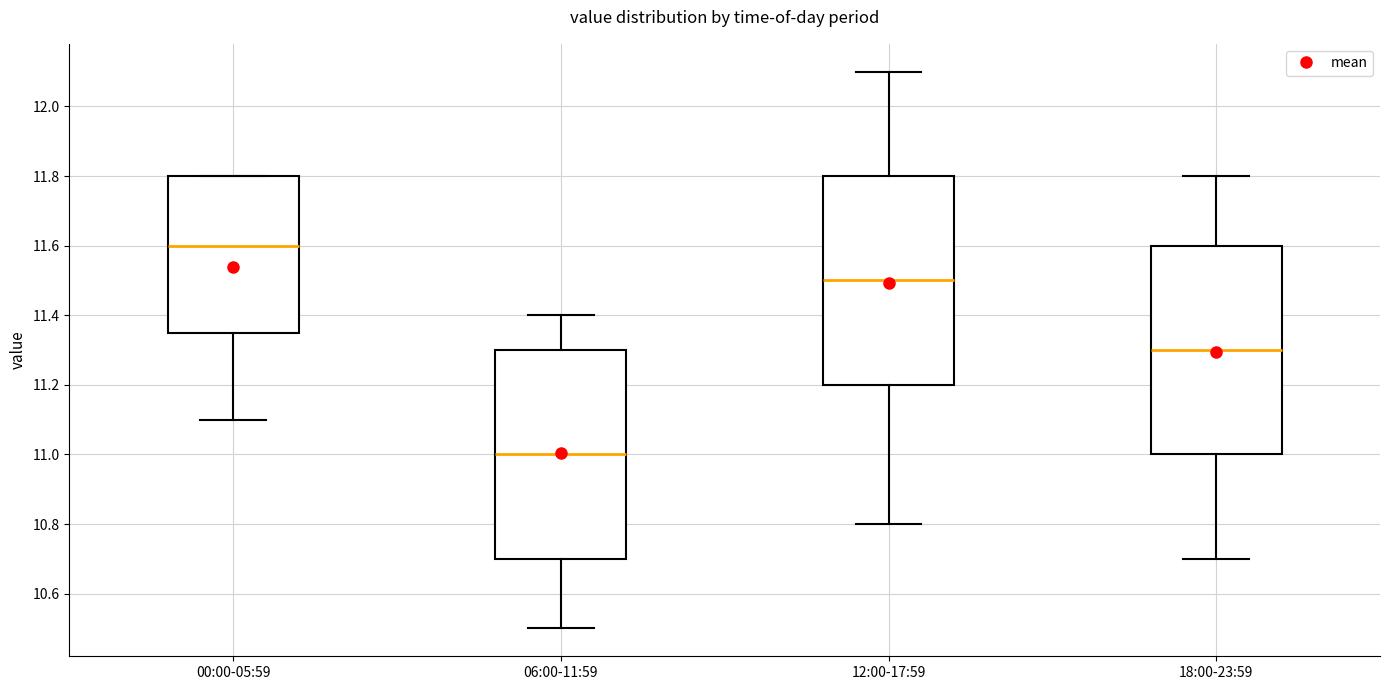

Reading left to right, transcribe this box plot: for each box, give where its median line is, the range the box spans, and where its two whiskers end, as read against the y-axis. The values are not printed on the chart, so give them approximately, as read against the axis.

00:00-05:59: median 11.60, box 11.36 to 11.80, whiskers 11.10 to 11.80
06:00-11:59: median 11.00, box 10.70 to 11.30, whiskers 10.50 to 11.40
12:00-17:59: median 11.50, box 11.20 to 11.80, whiskers 10.80 to 12.10
18:00-23:59: median 11.30, box 11.00 to 11.60, whiskers 10.70 to 11.80